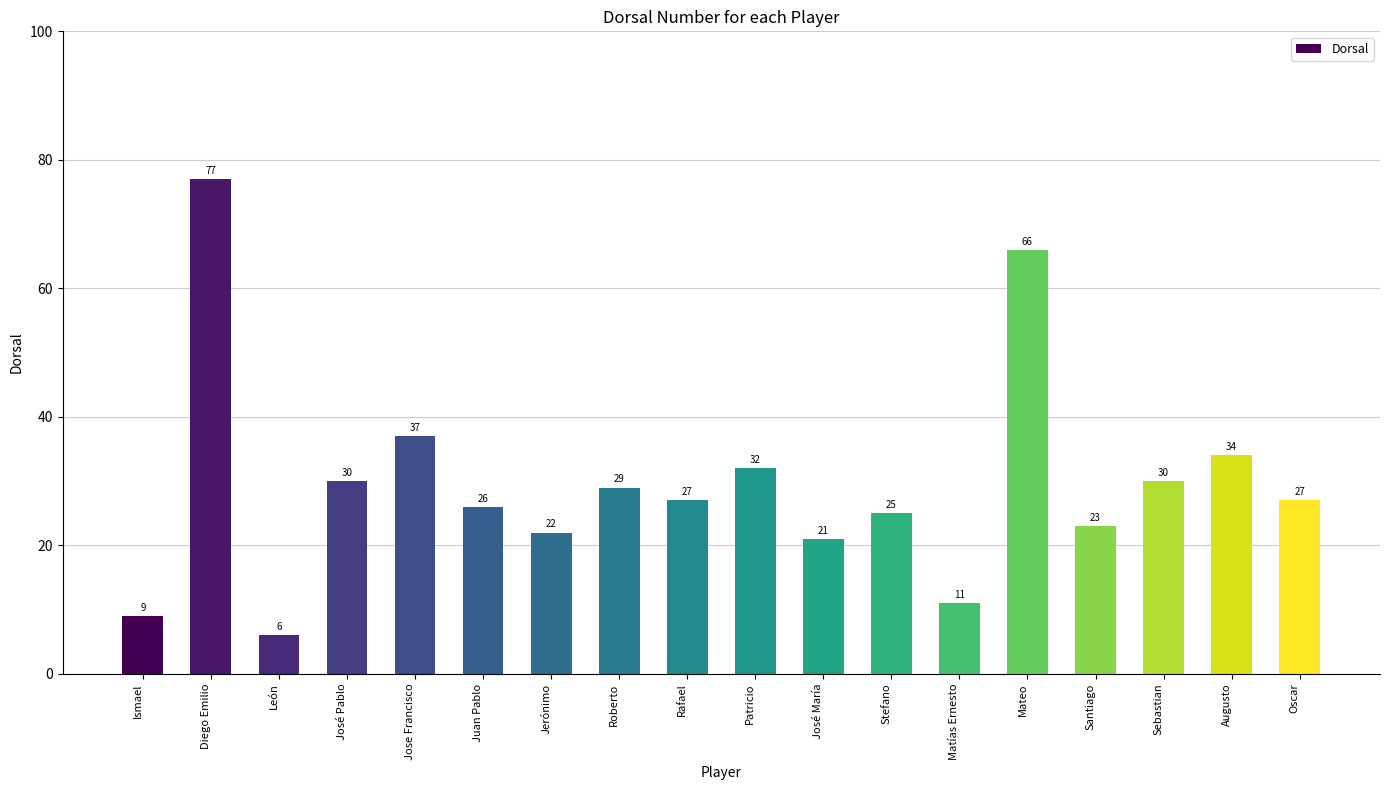

Between León and Mateo, which is larger?

Mateo